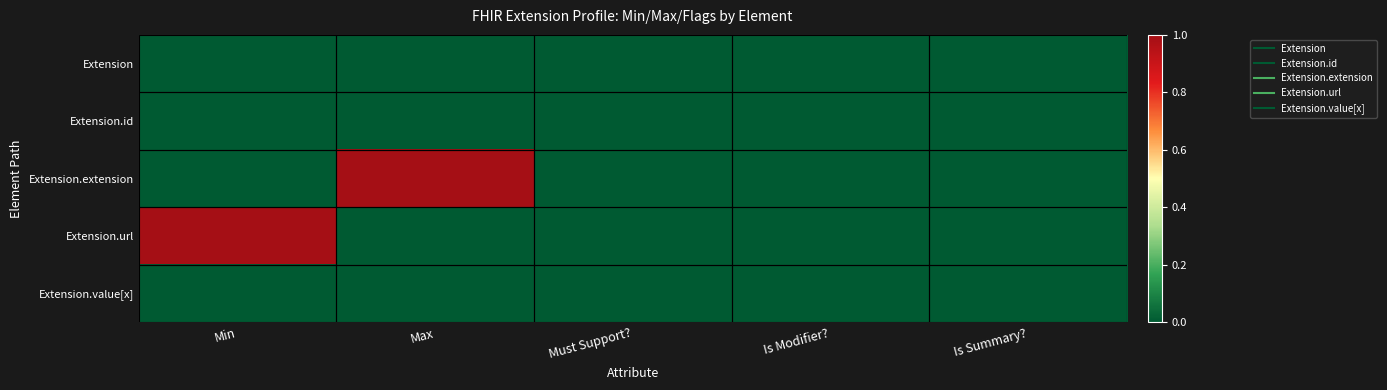

Which series has the widest spread of values?

Extension.extension